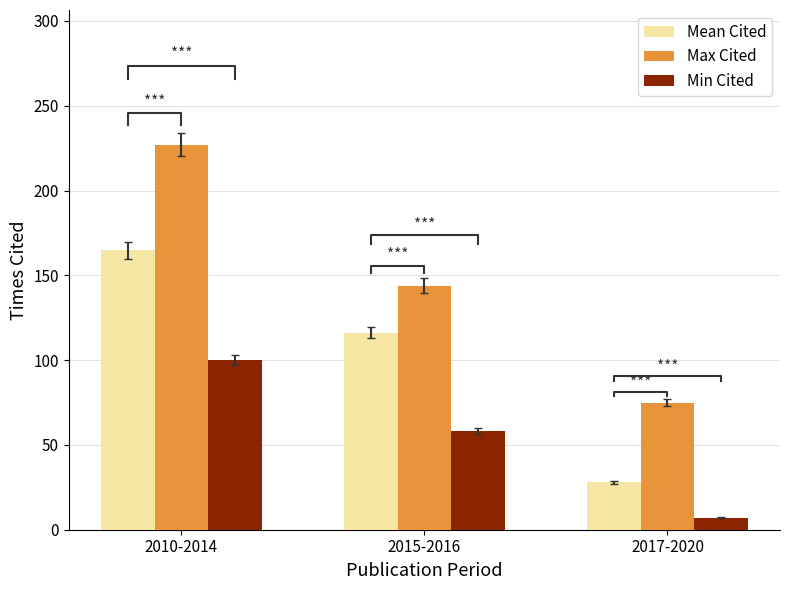

Rank the series by their maximum value, from lowest to highest.

Min Cited, Mean Cited, Max Cited